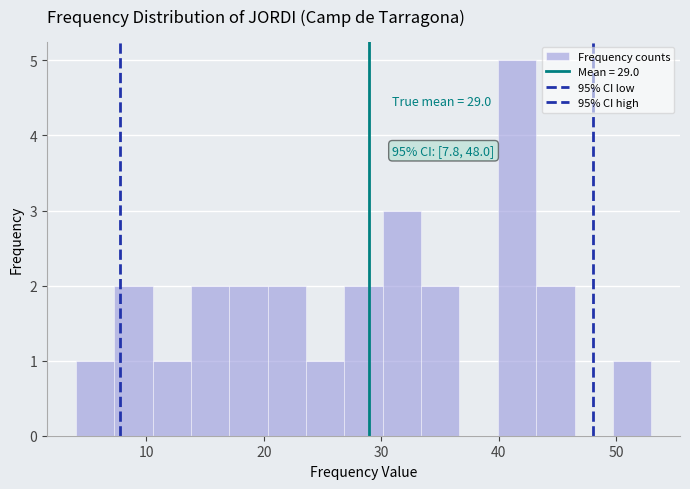

Around what value on the x-axis is the tallest bar? Give the approximate position of its centre, as read against the axis.

42